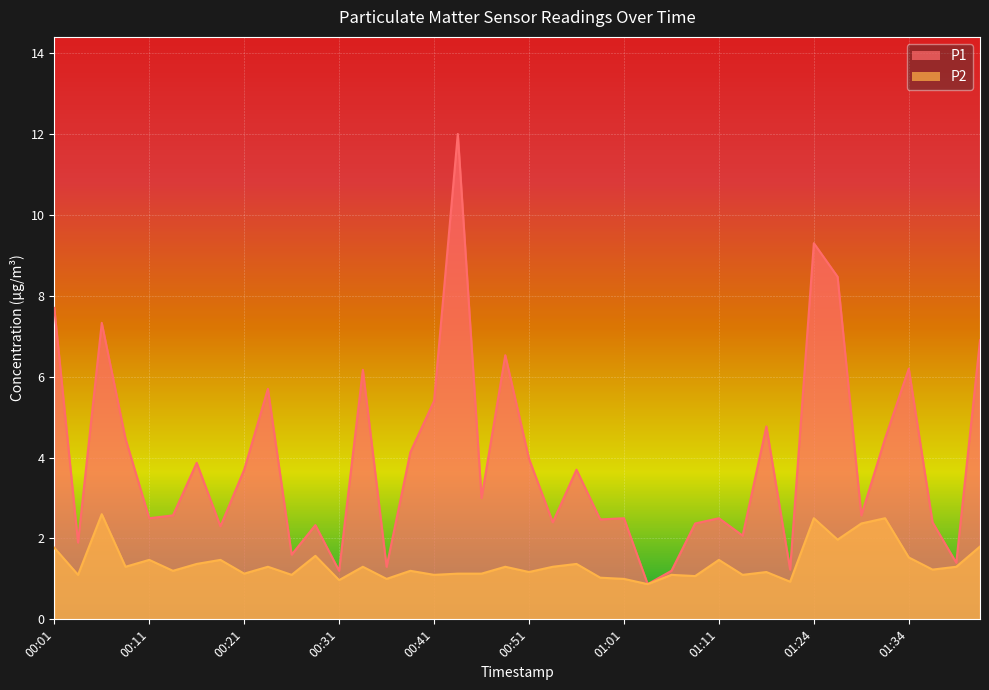

The P1 series shows 13.2 at 00:01. True or false?

False